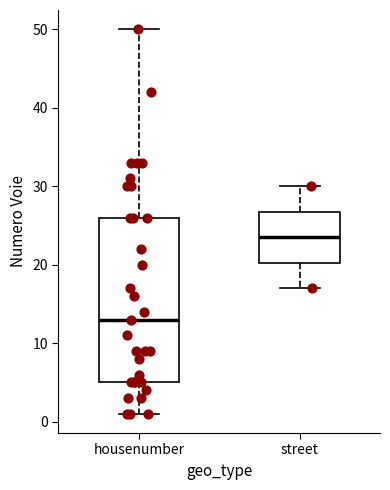

Where does the upper whisker of the box for housenumber end on the y-axis? The values are not printed on the chart, so give them approximately, as read against the axis.

50